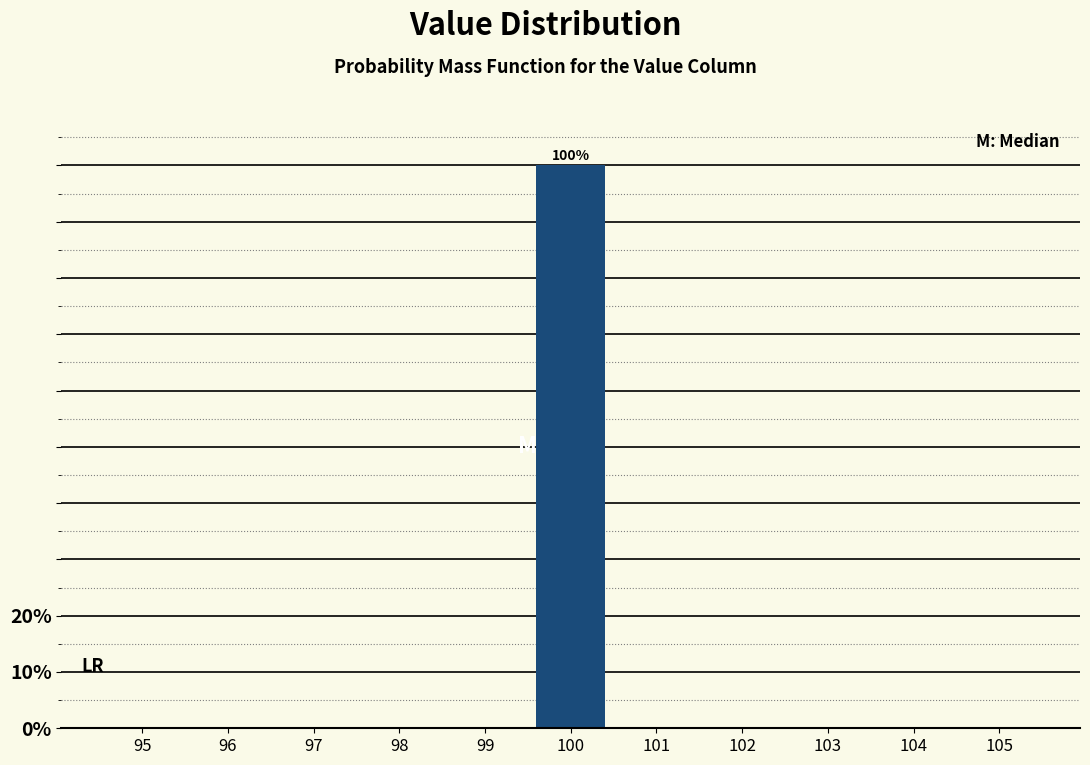

Reading left to right, transcribe all the data shown in this chart.

95=0	96=0	97=0	98=0	99=0	100=100	101=0	102=0	103=0	104=0	105=0